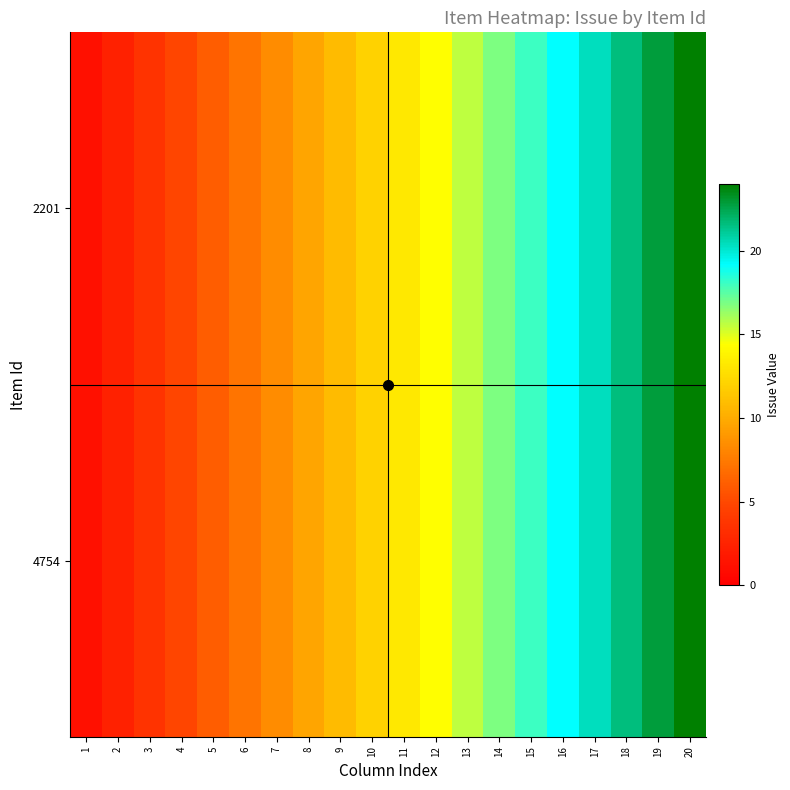

Rank the series by their maximum value, from lowest to highest.

2201, 4754